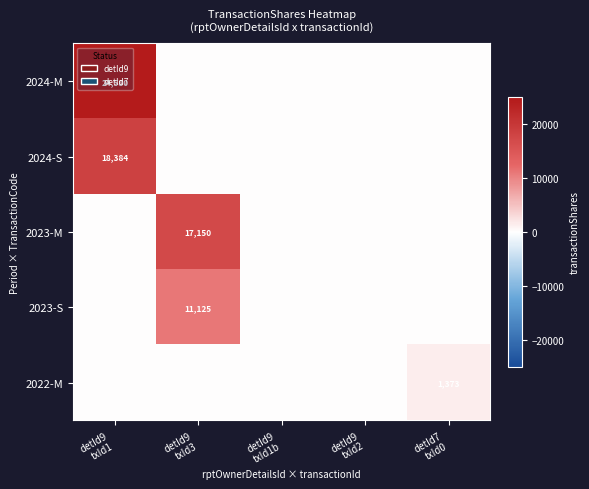

At which category is the sum across all series the highest?

detId9
txId1